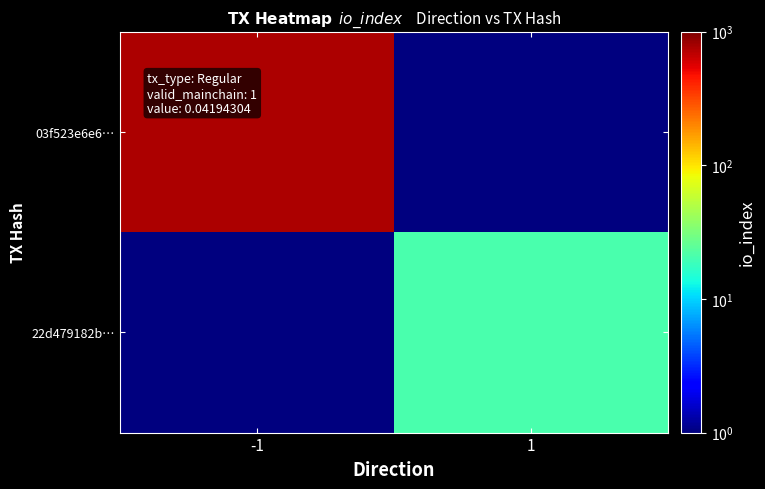

What is the total value across all series at -1?

754.5